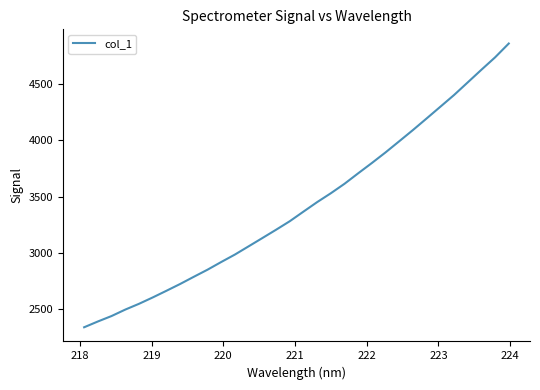

What is the minimum value shown in the chart?

2340.2